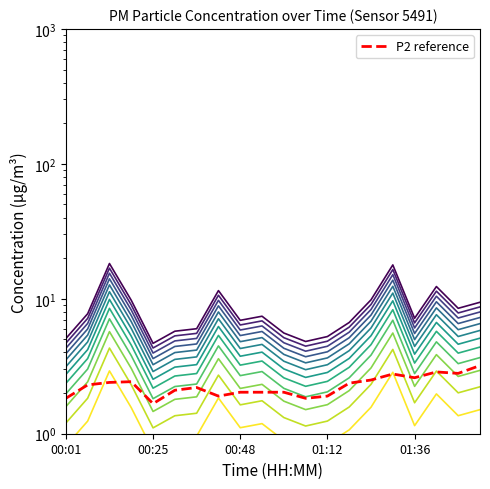

Which series has the largest total across all categories?

P2